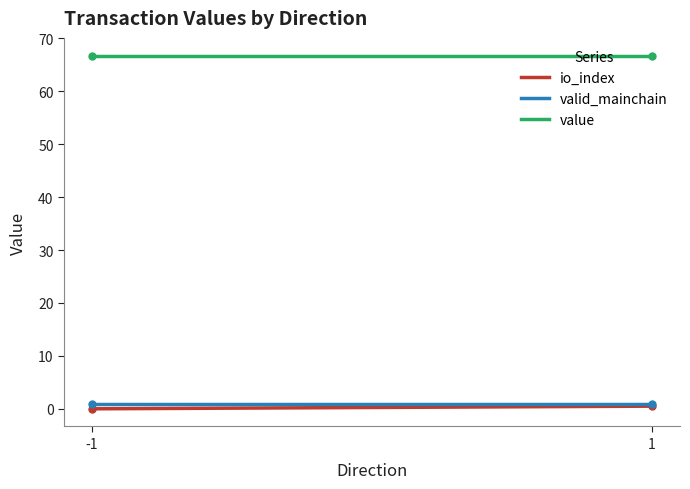

Which series has the largest total across all categories?

value